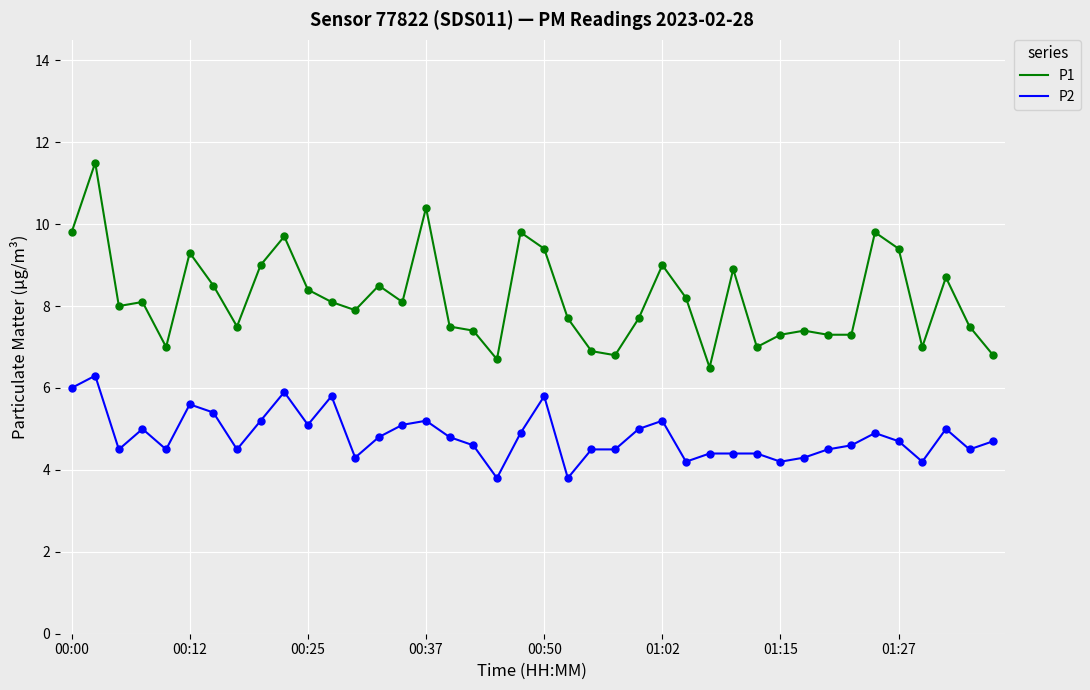

Which series has the largest total across all categories?

P1